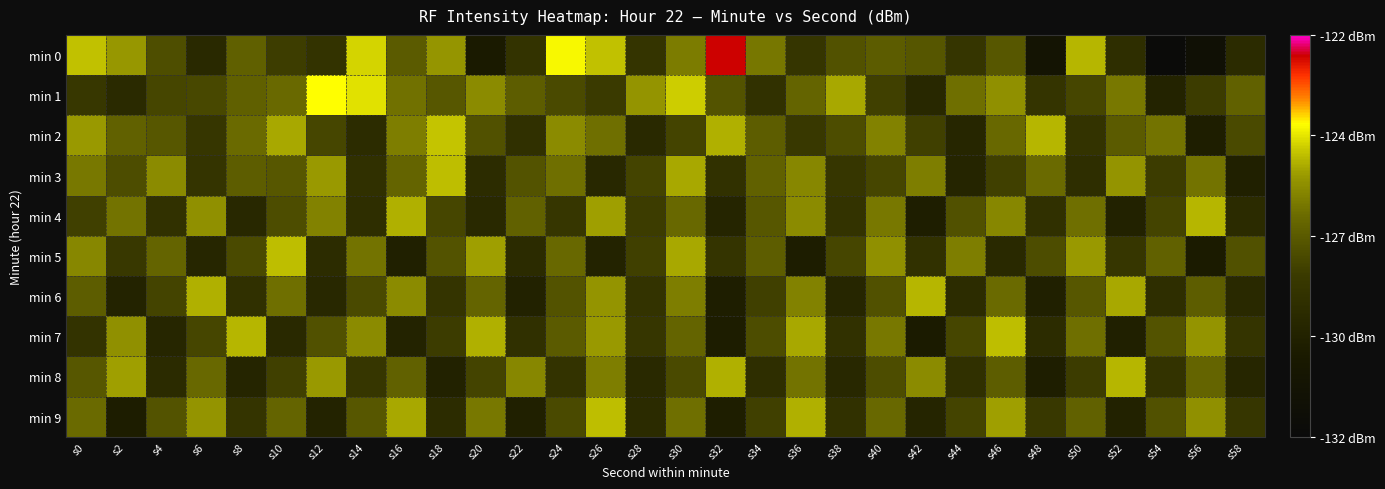

Reading left to right, what are all the values shown in this chart?

min 0: s0=-125.0	s2=-125.5	s4=-127.4	s6=-129.0	s8=-126.8	s10=-127.9	s12=-128.4	s14=-124.7	s16=-127.0	s18=-125.6	s20=-130.0	s22=-128.4	s24=-124.3	s26=-124.9	s28=-128.3	s30=-126.1	s32=-122.5	s34=-126.2	s36=-128.3	s38=-127.2	s40=-127.0	s42=-127.1	s44=-128.3	s46=-127.1	s48=-130.7	s50=-125.1	s52=-128.7	s54=-131.8	s56=-131.1	s58=-128.9
min 1: s0=-128.2	s2=-128.9	s4=-127.6	s6=-127.6	s8=-126.8	s10=-126.6	s12=-124.2	s14=-124.6	s16=-126.3	s18=-127.1	s20=-125.8	s22=-126.9	s24=-127.5	s26=-128.0	s28=-125.6	s30=-124.8	s32=-127.2	s34=-128.5	s36=-126.7	s38=-125.3	s40=-127.8	s42=-129.1	s44=-126.4	s46=-125.7	s48=-128.3	s50=-127.6	s52=-126.2	s54=-129.4	s56=-127.9	s58=-126.8
min 2: s0=-125.5	s2=-126.8	s4=-127.1	s6=-128.2	s8=-126.5	s10=-125.3	s12=-127.6	s14=-128.8	s16=-126.1	s18=-124.9	s20=-127.3	s22=-128.6	s24=-125.8	s26=-126.4	s28=-129.0	s30=-127.7	s32=-125.2	s34=-126.9	s36=-128.1	s38=-127.4	s40=-126.0	s42=-127.8	s44=-129.2	s46=-126.6	s48=-125.1	s50=-128.4	s52=-127.0	s54=-126.3	s56=-129.7	s58=-127.5
min 3: s0=-126.2	s2=-127.4	s4=-125.8	s6=-128.3	s8=-126.9	s10=-127.1	s12=-125.5	s14=-128.6	s16=-126.7	s18=-125.0	s20=-128.8	s22=-127.2	s24=-126.4	s26=-129.1	s28=-127.7	s30=-125.3	s32=-128.5	s34=-126.8	s36=-125.9	s38=-128.2	s40=-127.6	s42=-126.1	s44=-129.3	s46=-127.8	s48=-126.5	s50=-128.7	s52=-125.6	s54=-127.9	s56=-126.3	s58=-129.6
min 4: s0=-127.8	s2=-126.3	s4=-128.5	s6=-125.7	s8=-129.1	s10=-127.4	s12=-126.0	s14=-128.7	s16=-125.2	s18=-127.6	s20=-129.0	s22=-126.8	s24=-128.2	s26=-125.4	s28=-127.9	s30=-126.6	s32=-129.3	s34=-127.1	s36=-125.8	s38=-128.4	s40=-126.2	s42=-129.7	s44=-127.3	s46=-125.9	s48=-128.6	s50=-126.4	s52=-129.5	s54=-127.7	s56=-125.1	s58=-128.9
min 5: s0=-125.9	s2=-128.1	s4=-126.7	s6=-129.2	s8=-127.5	s10=-125.0	s12=-128.8	s14=-126.3	s16=-129.6	s18=-127.2	s20=-125.4	s22=-128.9	s24=-126.6	s26=-129.4	s28=-127.8	s30=-125.3	s32=-128.3	s34=-126.9	s36=-129.8	s38=-127.6	s40=-125.7	s42=-128.5	s44=-126.1	s46=-129.0	s48=-127.4	s50=-125.5	s52=-128.2	s54=-126.8	s56=-129.9	s58=-127.3
min 6: s0=-126.9	s2=-129.4	s4=-127.7	s6=-125.2	s8=-128.6	s10=-126.4	s12=-129.1	s14=-127.5	s16=-125.8	s18=-128.3	s20=-126.7	s22=-129.5	s24=-127.2	s26=-125.6	s28=-128.4	s30=-126.1	s32=-129.7	s34=-127.8	s36=-126.0	s38=-129.2	s40=-127.3	s42=-125.1	s44=-128.8	s46=-126.5	s48=-129.6	s50=-127.1	s52=-125.3	s54=-128.7	s56=-126.9	s58=-129.0
min 7: s0=-128.4	s2=-125.7	s4=-129.2	s6=-127.6	s8=-125.1	s10=-129.0	s12=-127.3	s14=-125.8	s16=-129.4	s18=-127.9	s20=-125.2	s22=-128.6	s24=-127.0	s26=-125.5	s28=-128.2	s30=-126.7	s32=-129.8	s34=-127.4	s36=-125.3	s38=-128.5	s40=-126.2	s42=-129.9	s44=-127.6	s46=-125.0	s48=-128.8	s50=-126.4	s52=-129.6	s54=-127.2	s56=-125.6	s58=-128.3
min 8: s0=-127.1	s2=-125.4	s4=-128.9	s6=-126.6	s8=-129.3	s10=-127.8	s12=-125.5	s14=-128.2	s16=-126.8	s18=-129.5	s20=-127.7	s22=-125.9	s24=-128.4	s26=-126.1	s28=-129.0	s30=-127.5	s32=-125.2	s34=-128.7	s36=-126.3	s38=-129.1	s40=-127.4	s42=-125.8	s44=-128.6	s46=-126.9	s48=-129.7	s50=-127.9	s52=-125.1	s54=-128.4	s56=-126.7	s58=-129.2
min 9: s0=-126.5	s2=-129.8	s4=-127.2	s6=-125.6	s8=-128.3	s10=-126.7	s12=-129.4	s14=-127.1	s16=-125.3	s18=-128.8	s20=-126.2	s22=-129.6	s24=-127.5	s26=-125.0	s28=-128.9	s30=-126.4	s32=-129.7	s34=-127.8	s36=-125.2	s38=-128.5	s40=-126.6	s42=-129.3	s44=-127.7	s46=-125.4	s48=-128.1	s50=-126.8	s52=-129.5	s54=-127.3	s56=-125.7	s58=-128.2